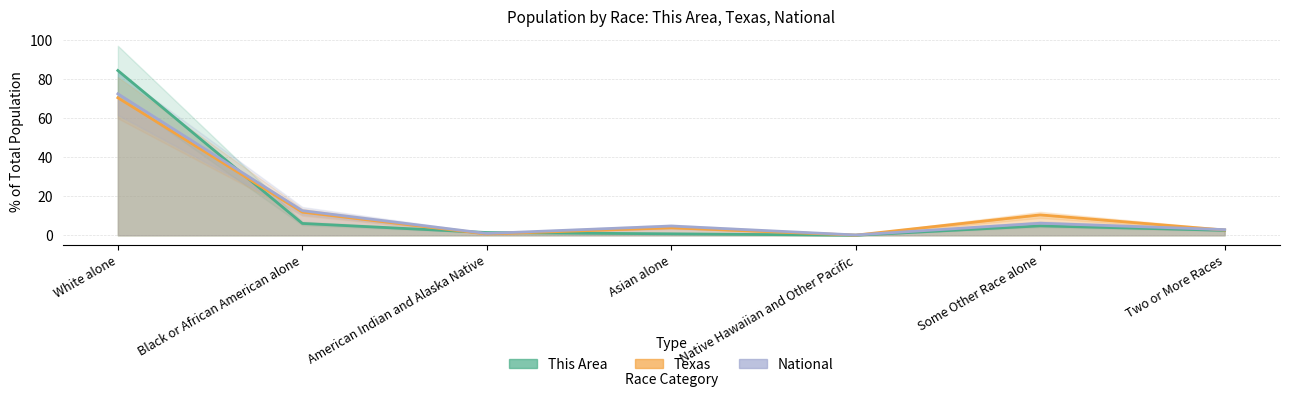

Which category has the highest value in the This Area series?

White alone